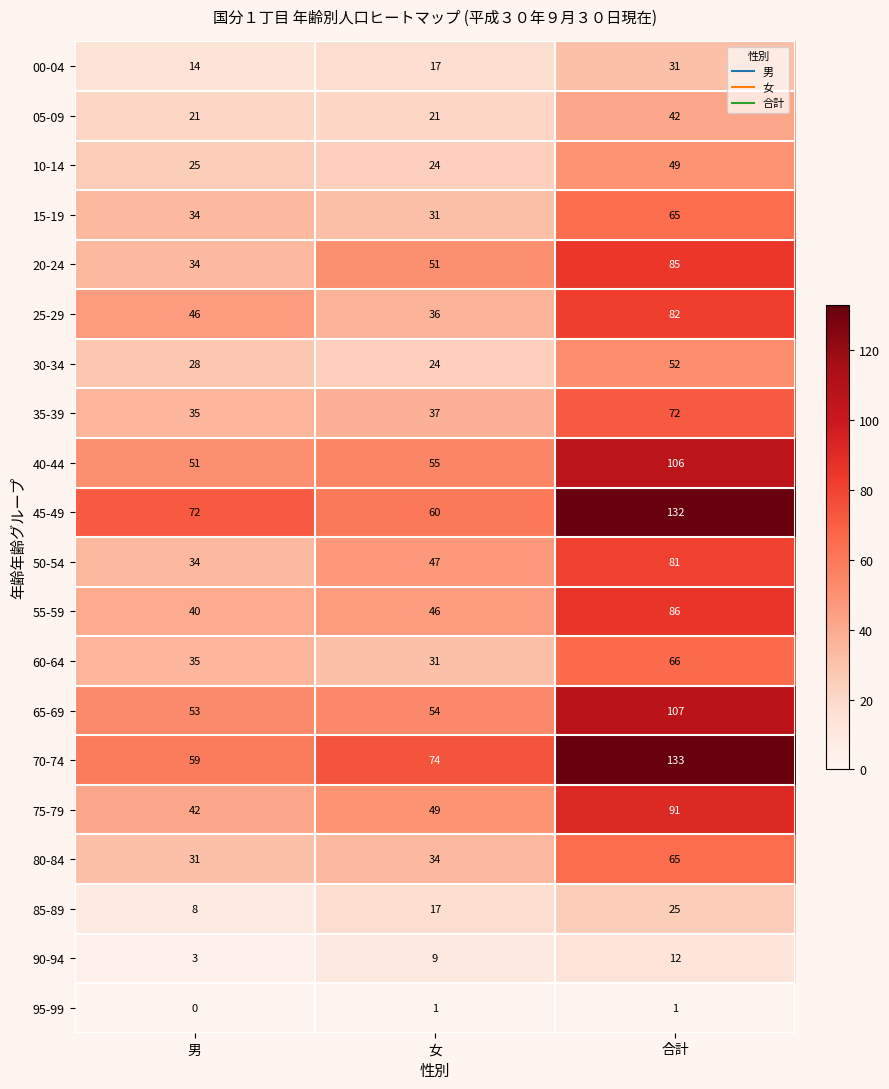

What is the average value of the 85-89 series?

17